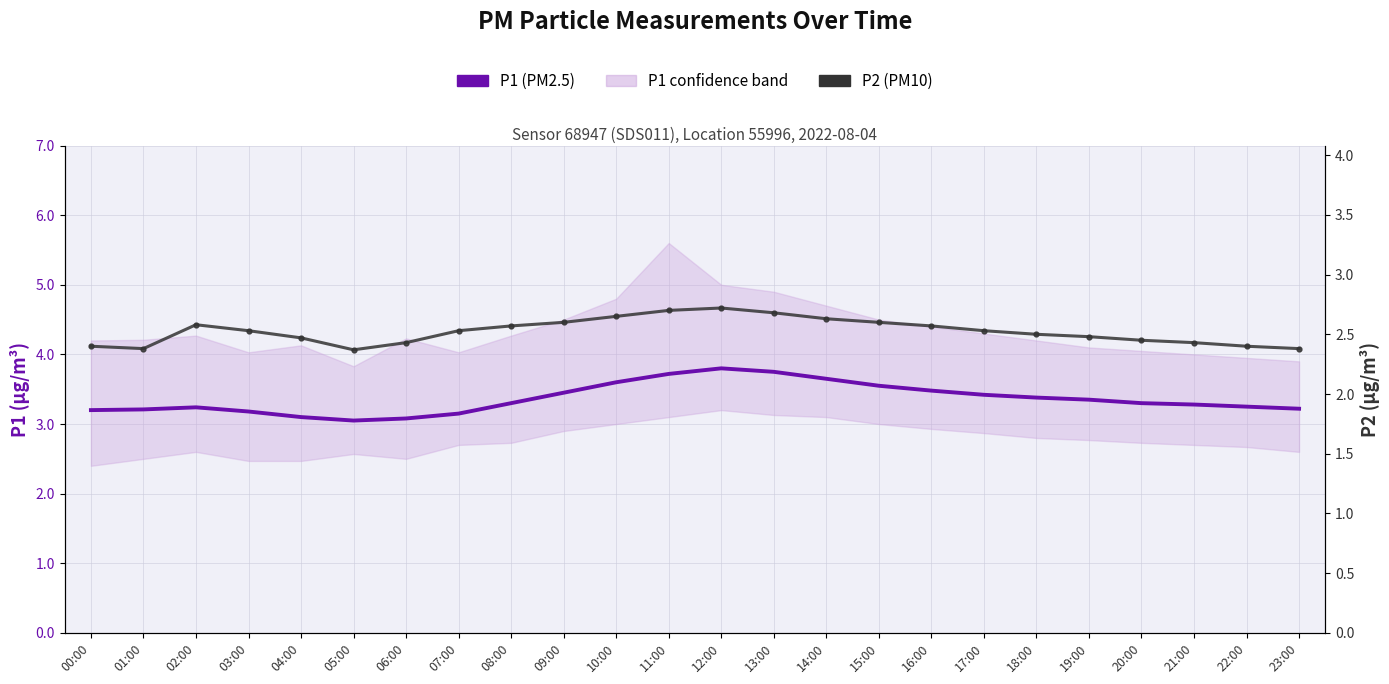

What is the value of the P1 (PM2.5) point at the 16th from the left?

3.5